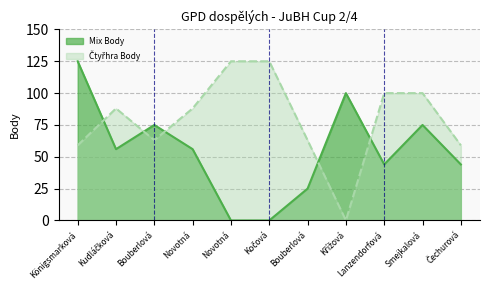

What is the total value across all series at Bouberlová?

138